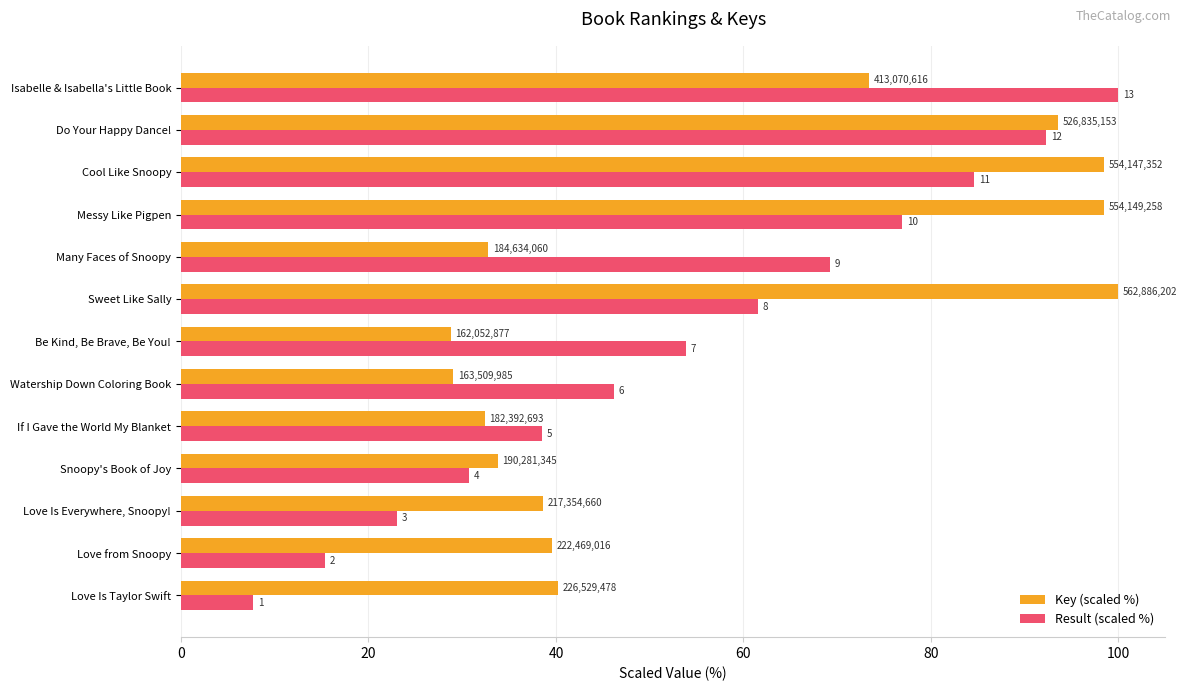

What position from the left is Messy Like Pigpen?

10